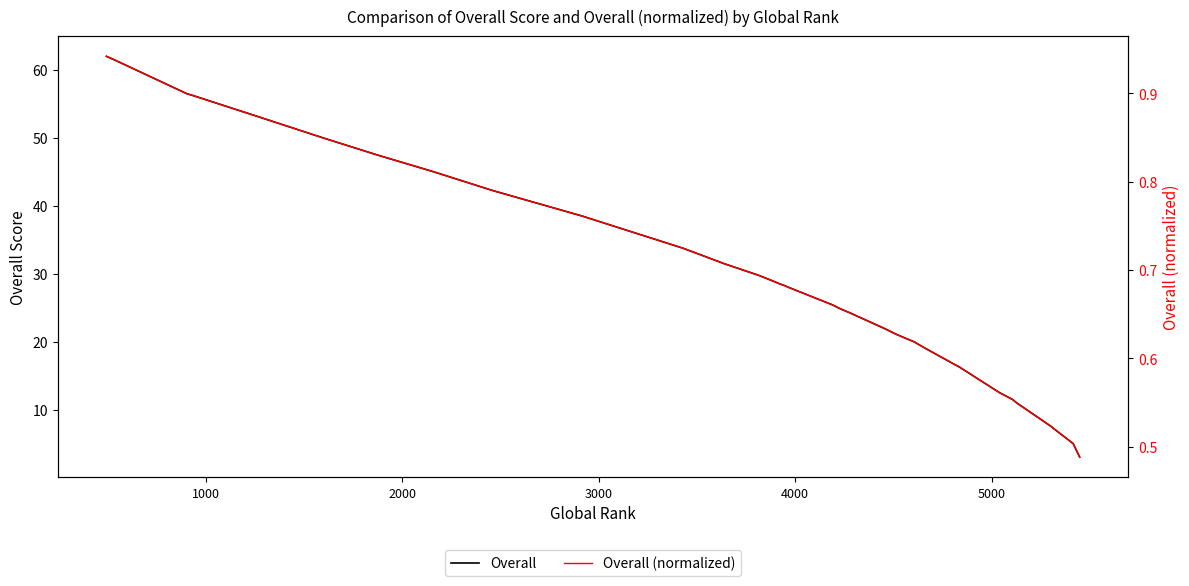

Reading left to right, what are all the values shown in this chart?

Overall: 62.0	61.5	56.5	56.2	53.2	50.0	47.5	45.0	42.2	38.5	38.2	33.8	31.5	29.8	28.8	28.5	28.2	28.0	25.5	25.5	25.2	25.2	25.0	24.8	24.2	22.0	21.5	21.0	20.0	19.0	16.8	16.5	16.2	12.5	11.5	11.0	7.5	7.2	5.0	3.0
Overall (normalized): 0.9	0.9	0.9	0.9	0.9	0.8	0.8	0.8	0.8	0.8	0.8	0.7	0.7	0.7	0.7	0.7	0.7	0.7	0.7	0.7	0.7	0.7	0.7	0.7	0.7	0.6	0.6	0.6	0.6	0.6	0.6	0.6	0.6	0.6	0.6	0.5	0.5	0.5	0.5	0.5